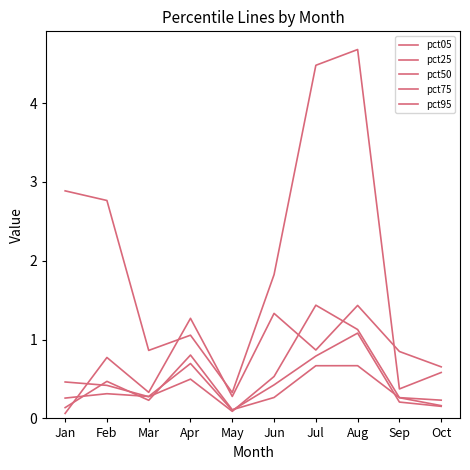

What is the value of the pct25 point at the 5th from the left?

0.1